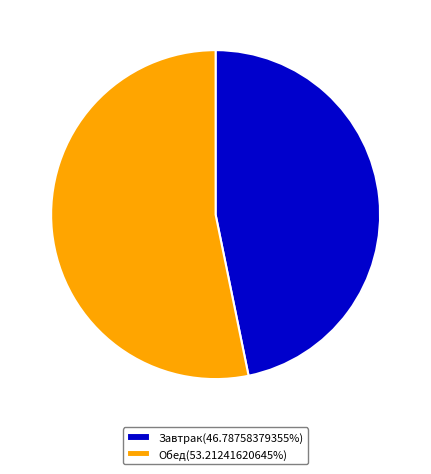

Do Завтрак(46.78758379355%) and Обед(53.21241620645%) together represent more than half of the pie?

Yes